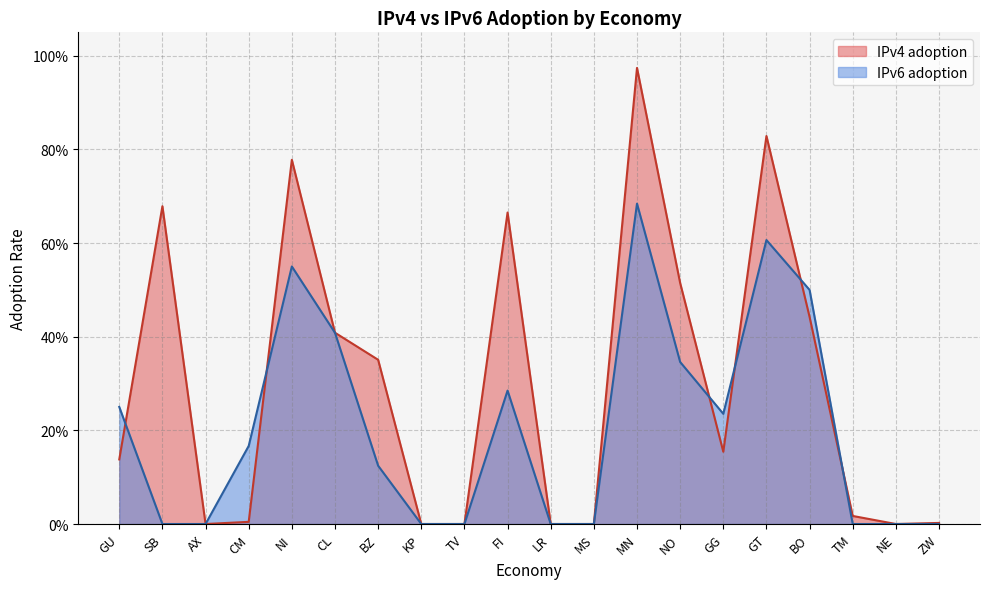

Reading left to right, transcribe all the data shown in this chart.

IPv4 adoption: GU=0.1	SB=0.7	AX=0.0	CM=0.0	NI=0.8	CL=0.4	BZ=0.4	KP=0.0	TV=0.0	FI=0.7	LR=0.0	MS=0.0	MN=1.0	NO=0.5	GG=0.2	GT=0.8	BO=0.4	TM=0.0	NE=0.0	ZW=0.0
IPv6 adoption: GU=0.2	SB=0.0	AX=0.0	CM=0.2	NI=0.6	CL=0.4	BZ=0.1	KP=0.0	TV=0.0	FI=0.3	LR=0.0	MS=0.0	MN=0.7	NO=0.3	GG=0.2	GT=0.6	BO=0.5	TM=0.0	NE=0.0	ZW=0.0